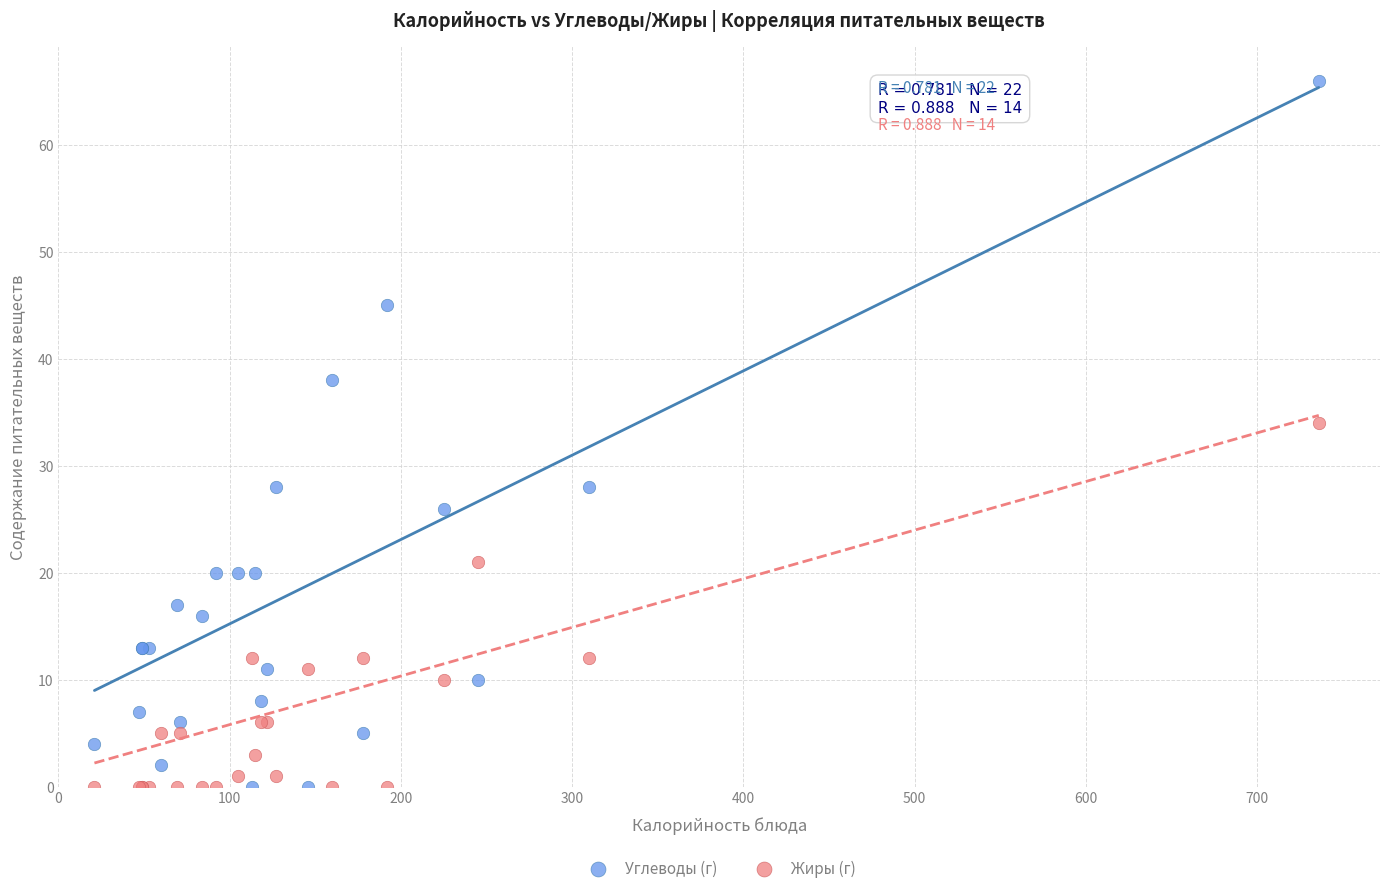

In the Углеводы (г) series, what Y value is closest to 33?

28